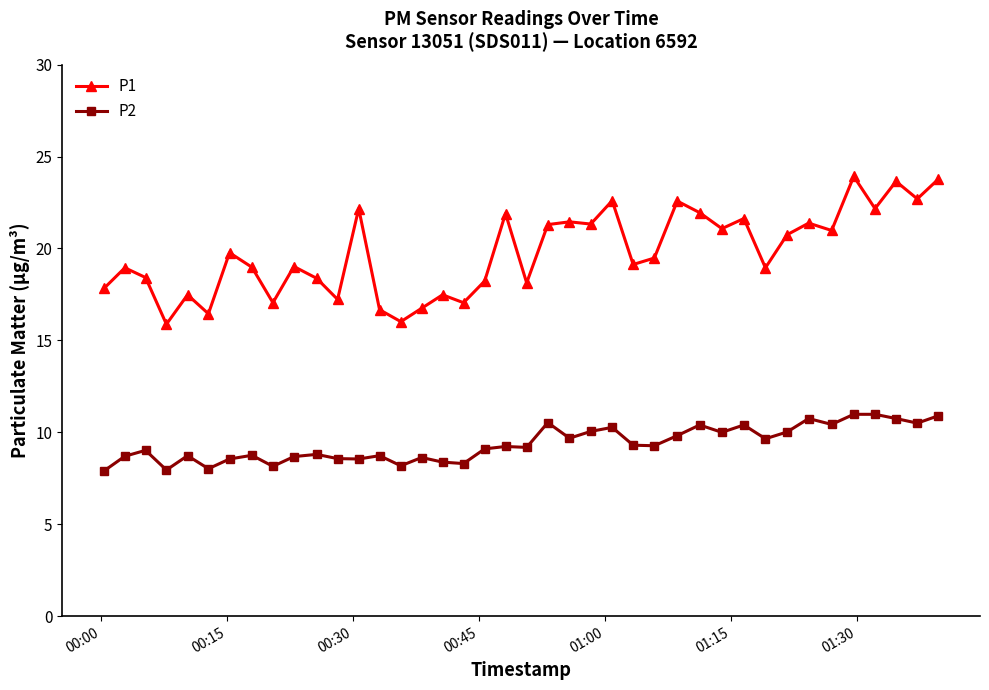

How many data points does each series have?

40